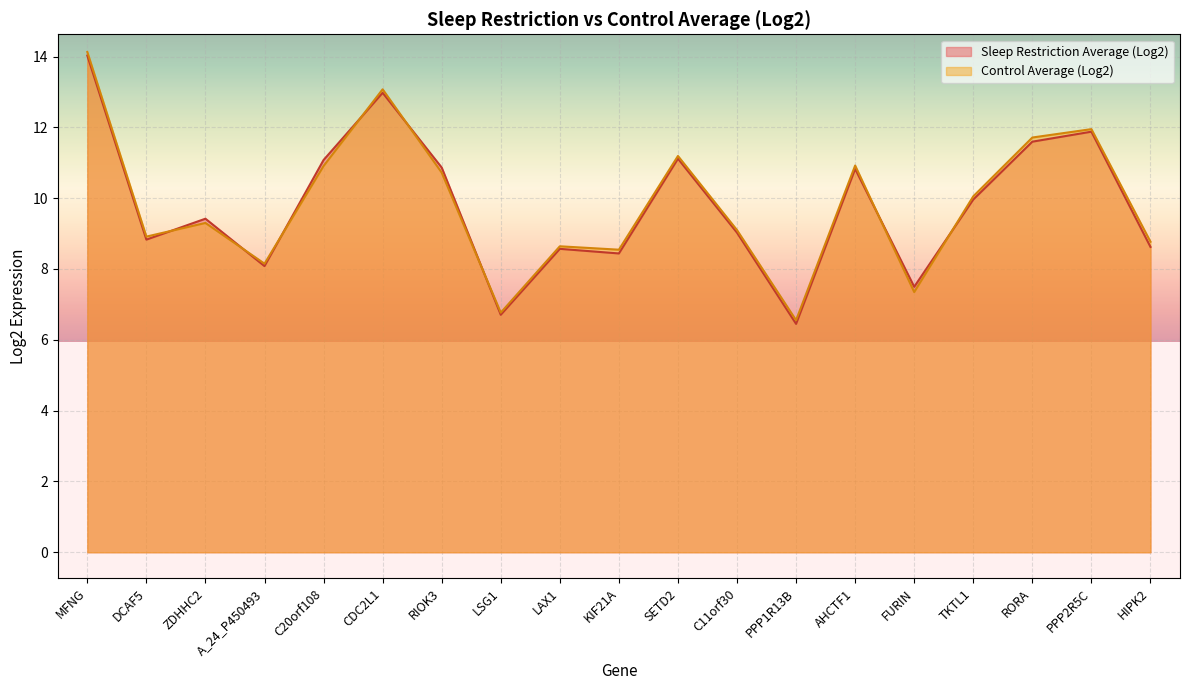

What position from the left is C20orf108?

5